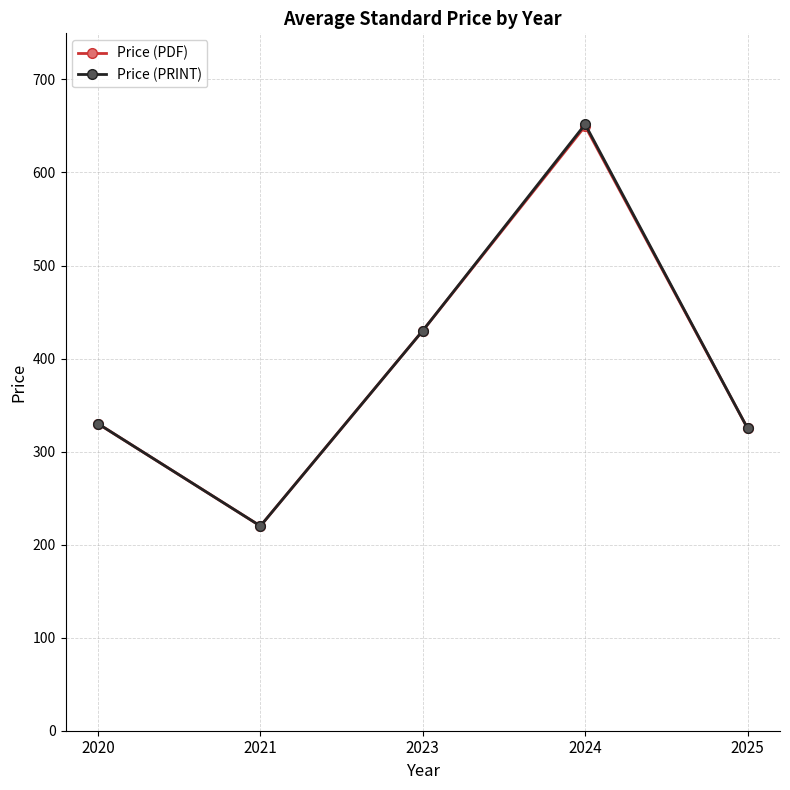

What is the maximum value shown in the chart?

651.8